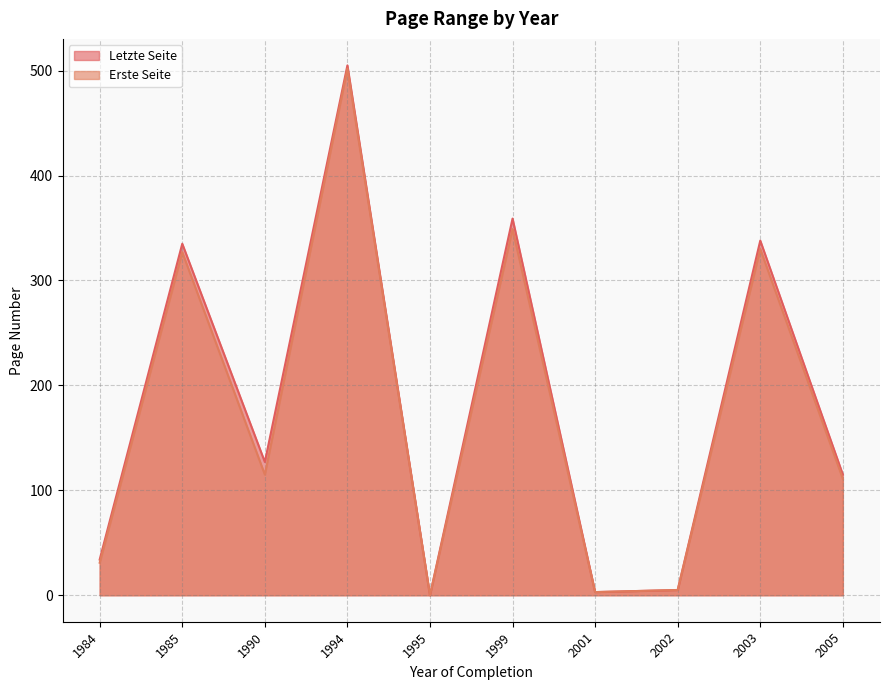

Count the number of data series in this chart.

2